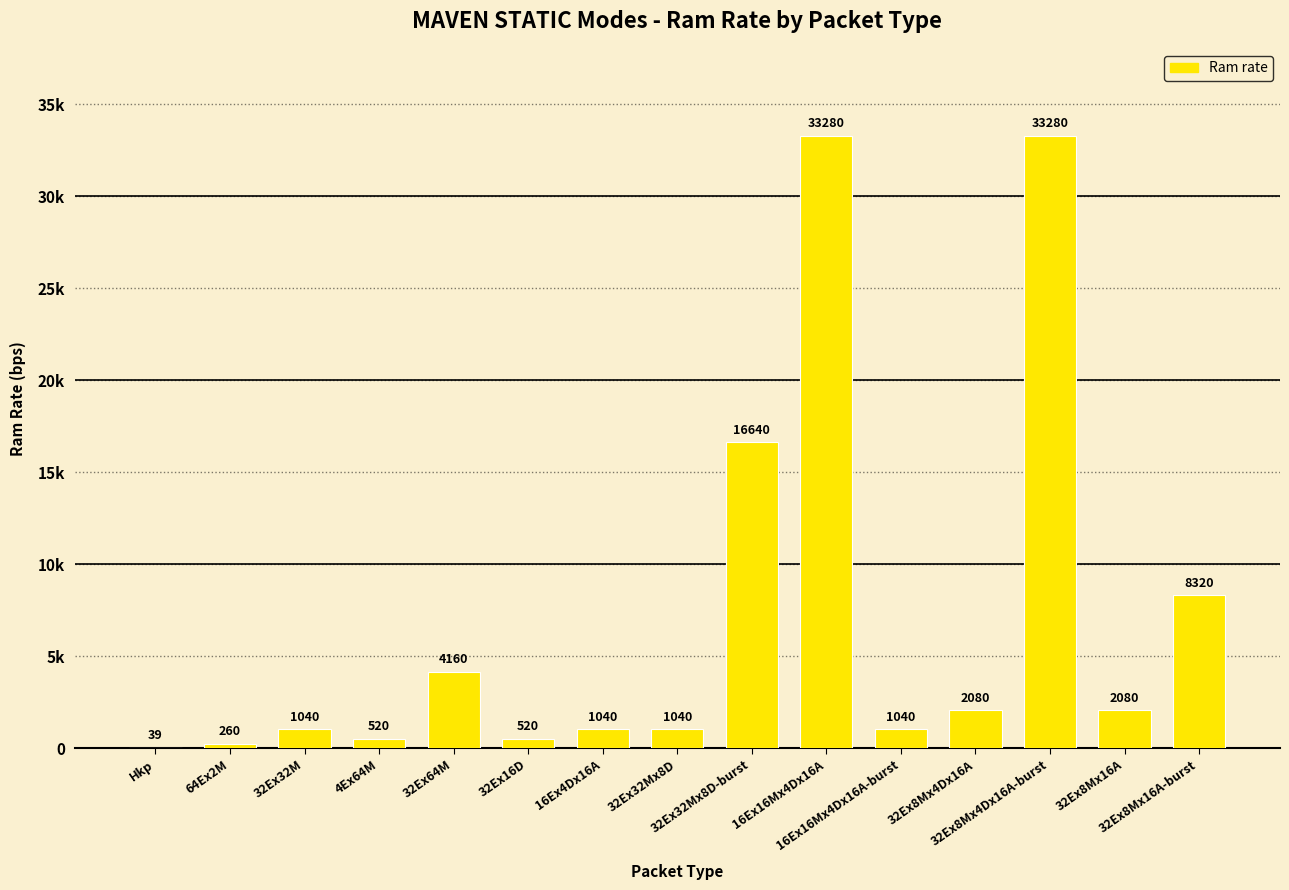

Reading right to left, list all the values displayed in this chart.

8320	2080	33280	2080	1040	33280	16640	1040	1040	520	4160	520	1040	260	39